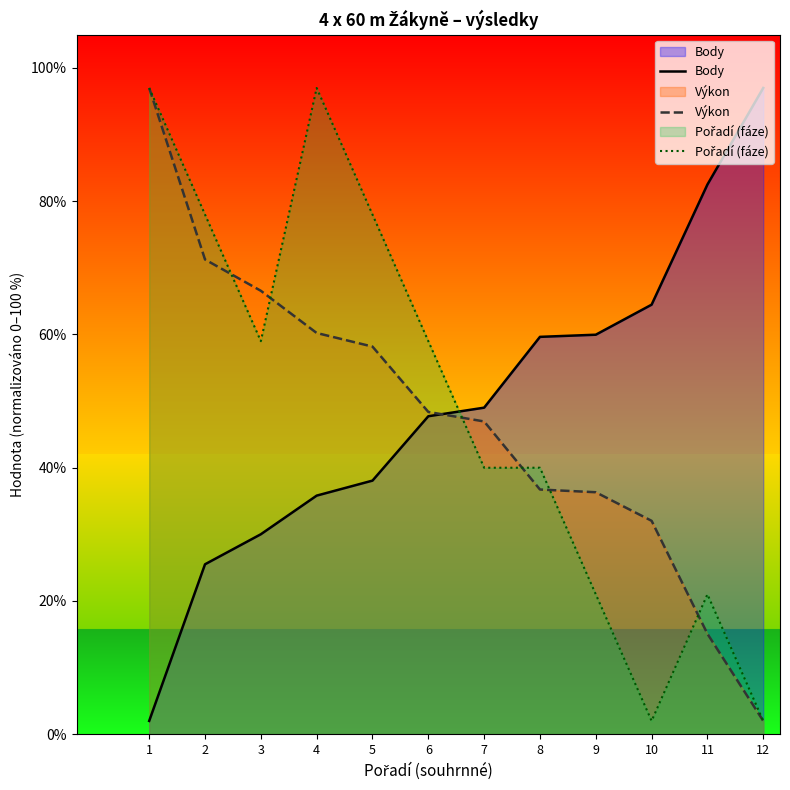

Rank the series by their maximum value, from highest to lowest.

Body, Výkon, Pořadí (fáze)